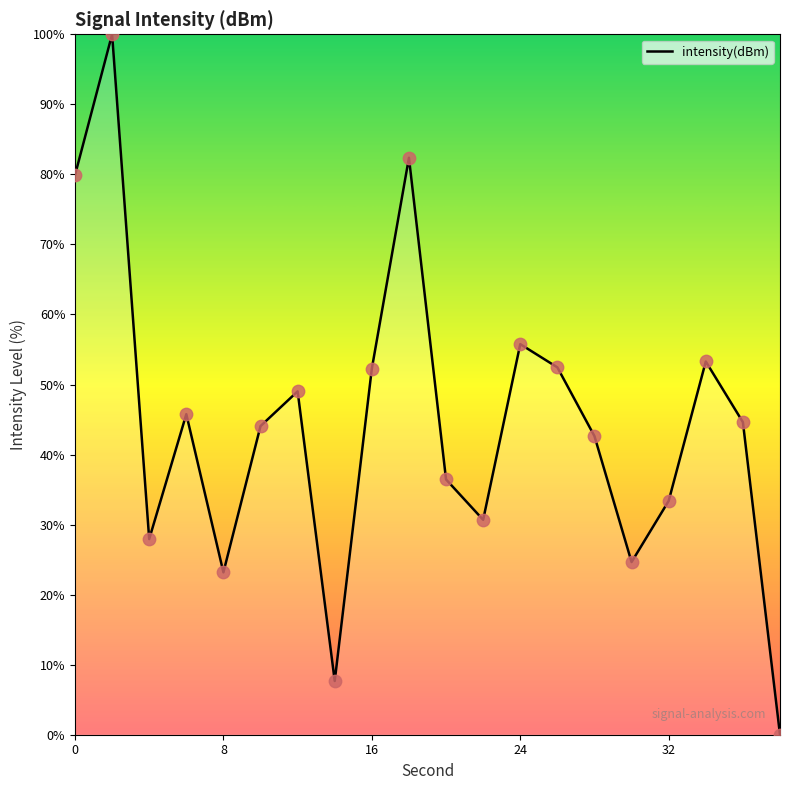

What is the difference between the maximum and minimum values?

100.0